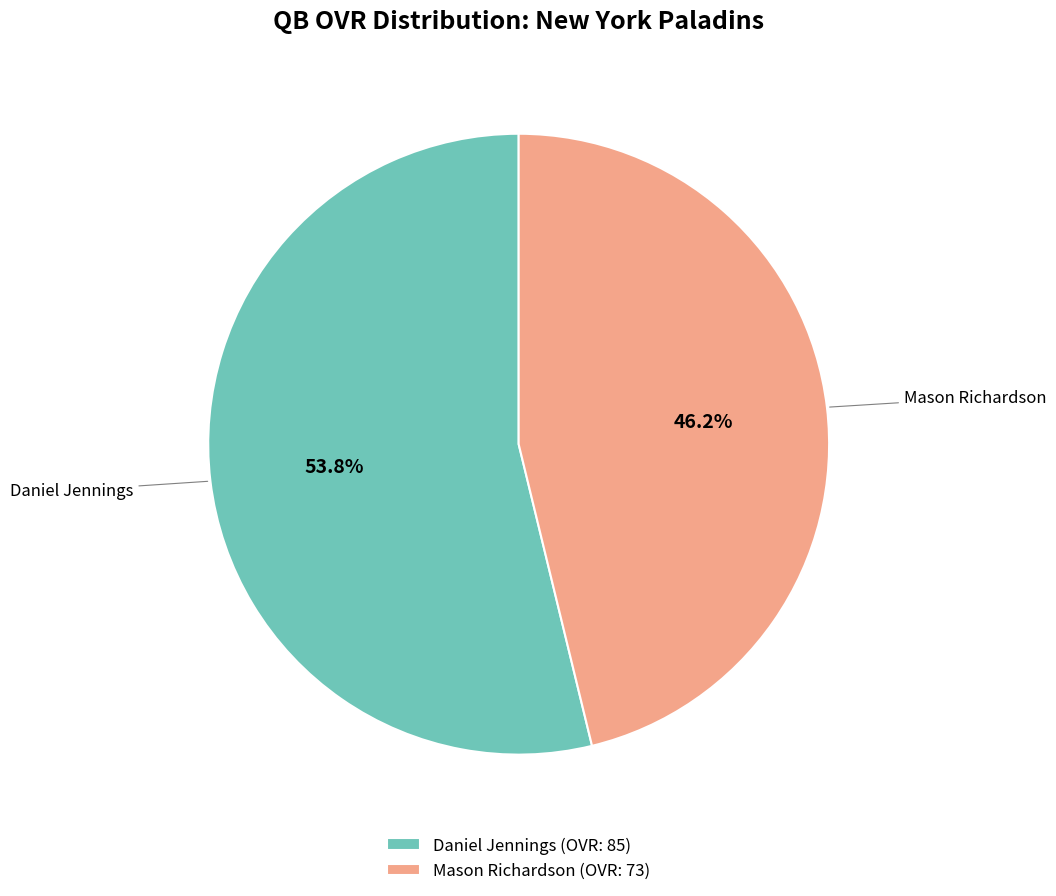

Which slice is the largest?

Daniel